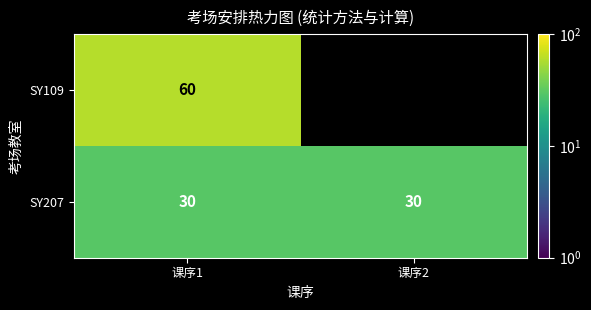

Which has a higher value, 课序1 or 课序2?

课序1